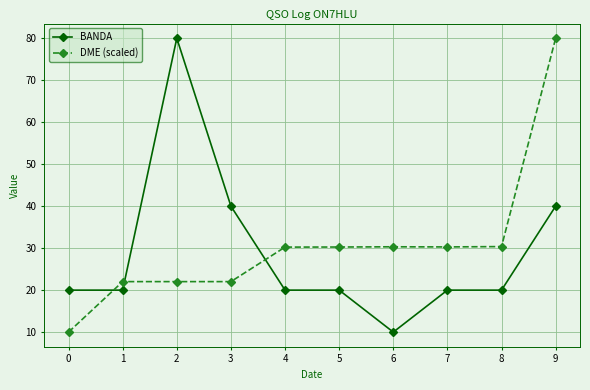

What is the total value across all series at 7?

50.3